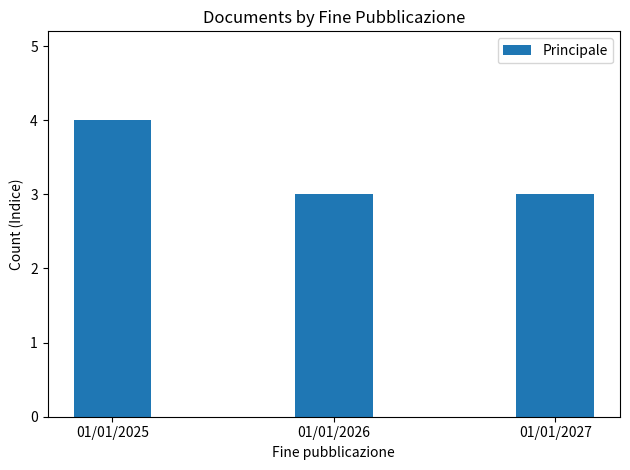

What is the value of the 1st bar from the left?

4